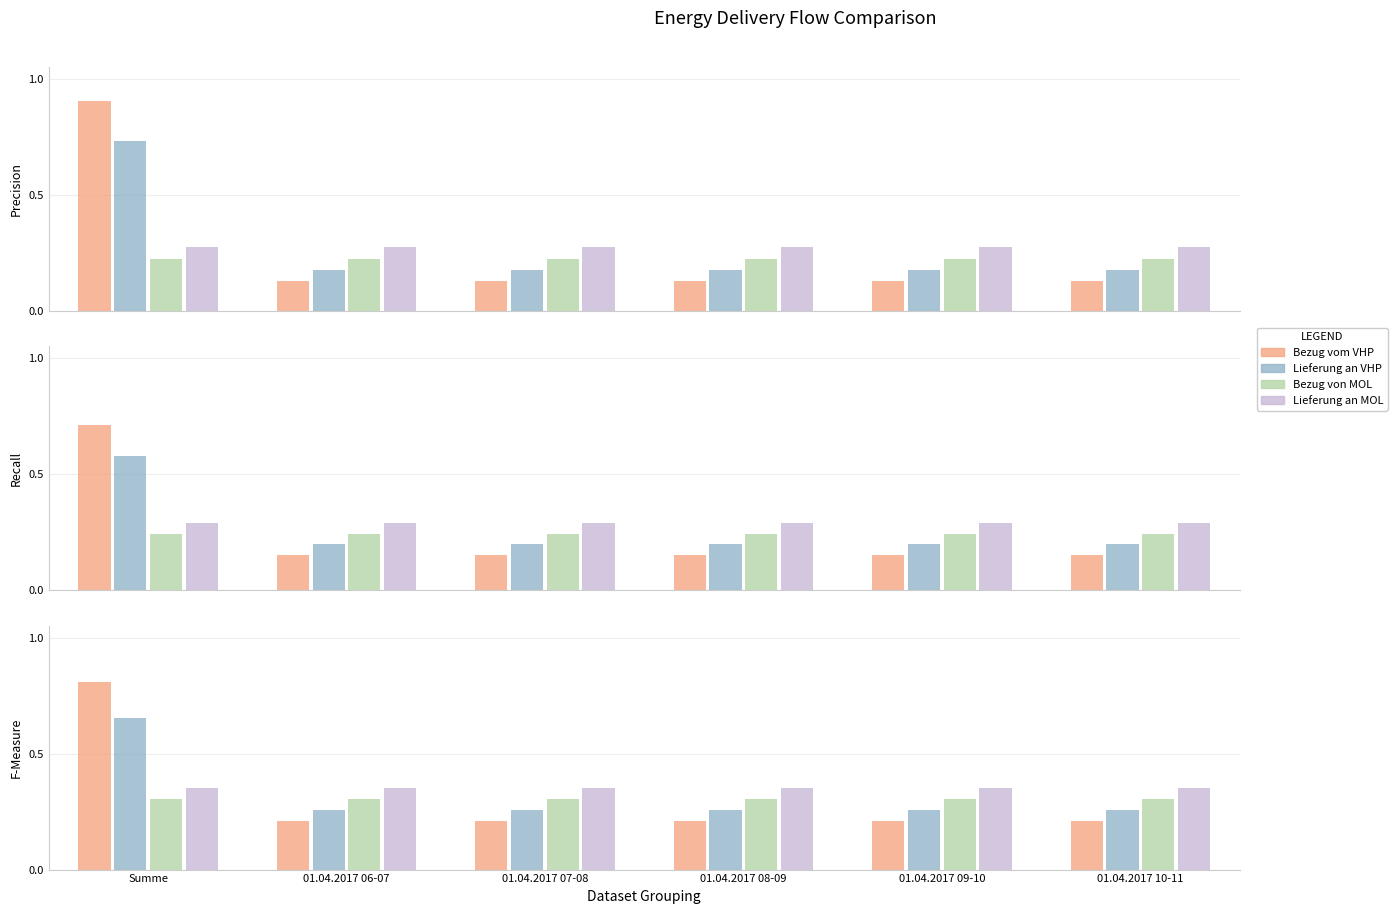

Which category has the lowest value across all series?

01.04.2017 06-07